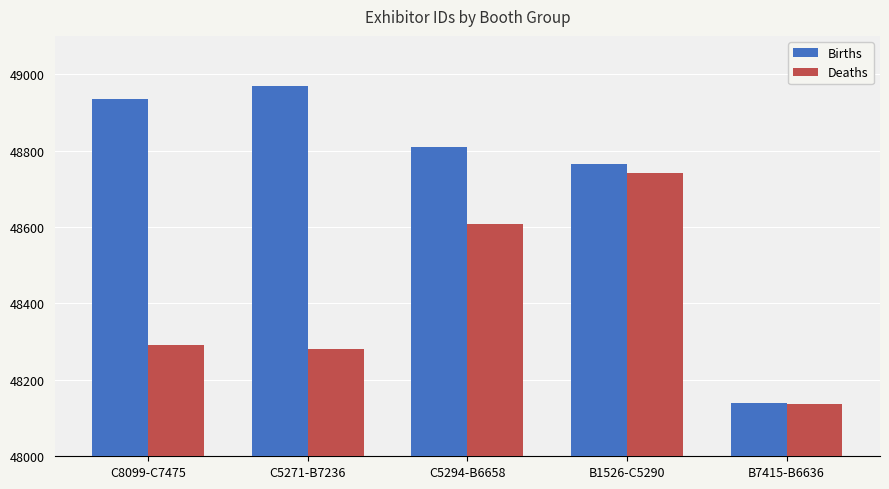

True or false: Births has a value of 29727 at C5271-B7236.

False